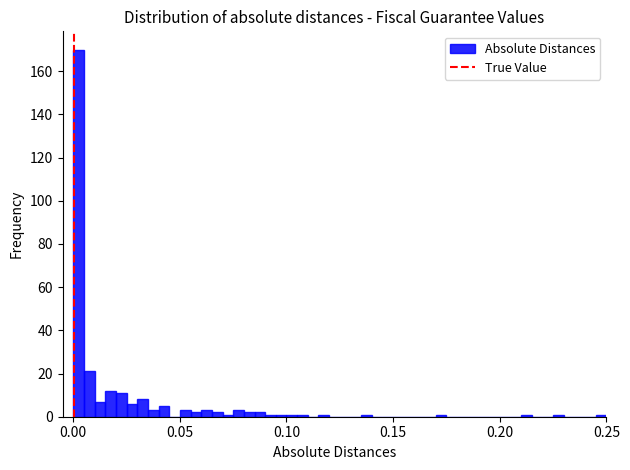

Around what value on the x-axis is the tallest bar? Give the approximate position of its centre, as read against the axis.

0.005